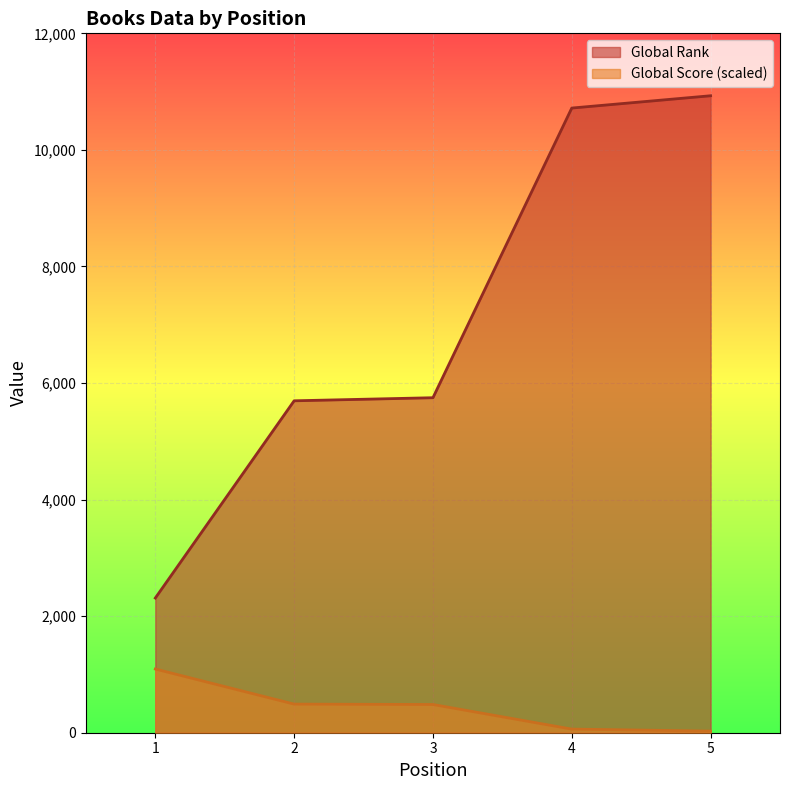

How many lines are shown in the chart?

2